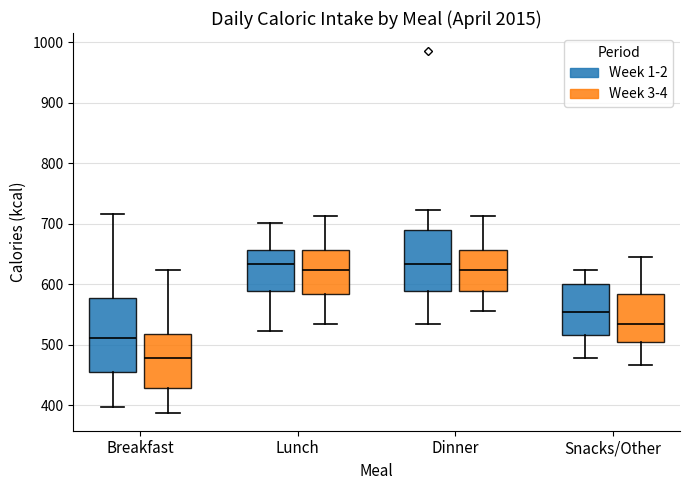

Where does the median line of the box for Dinner (Week 3-4) sit on the y-axis? The values are not printed on the chart, so give them approximately, as read against the axis.

620